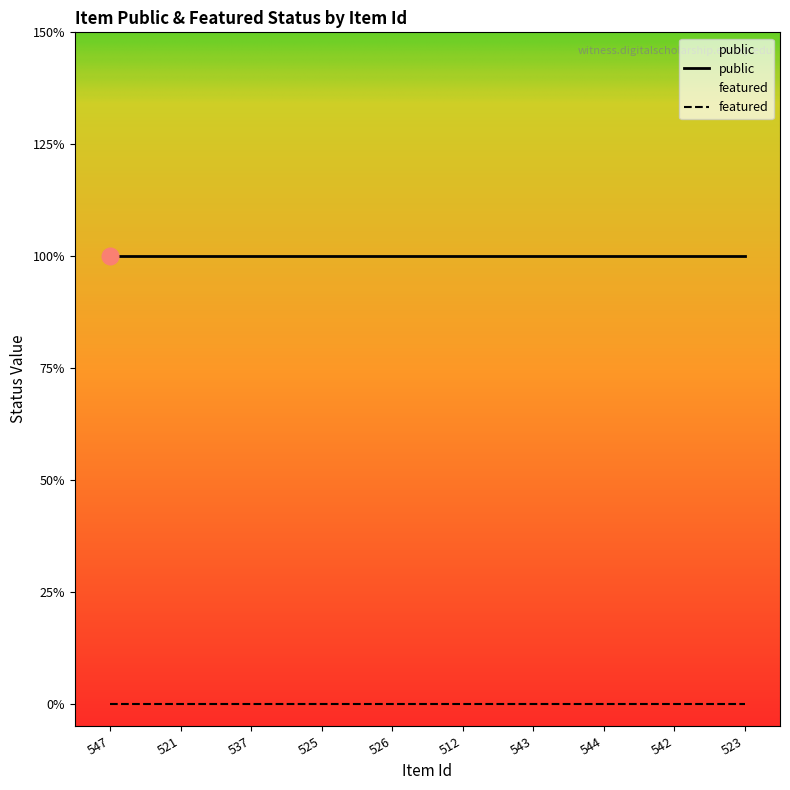

Is this an area chart (filled region under the line)?

No